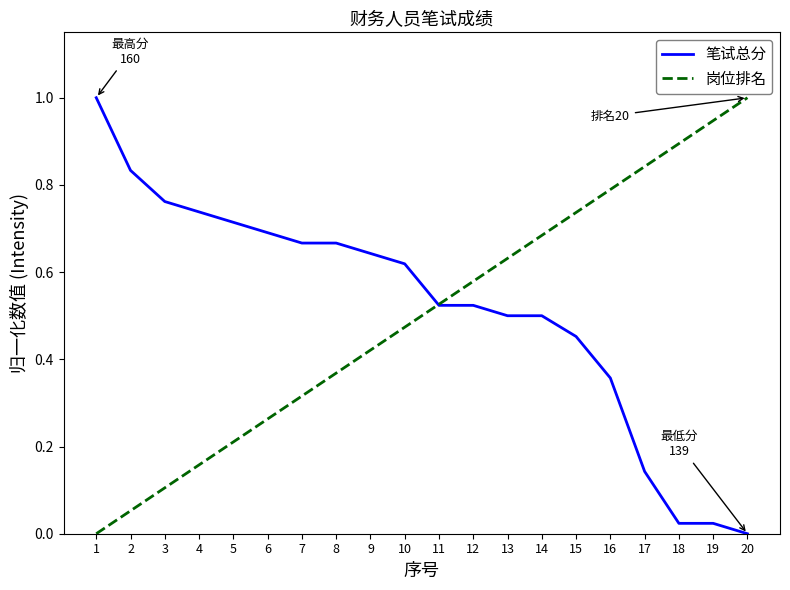

What is the maximum value shown in the chart?

1.0